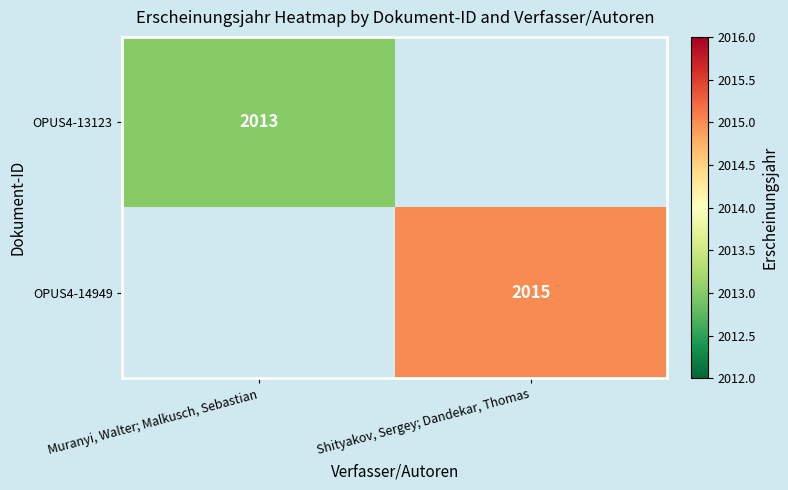

What is the greatest value displayed?

2015.0